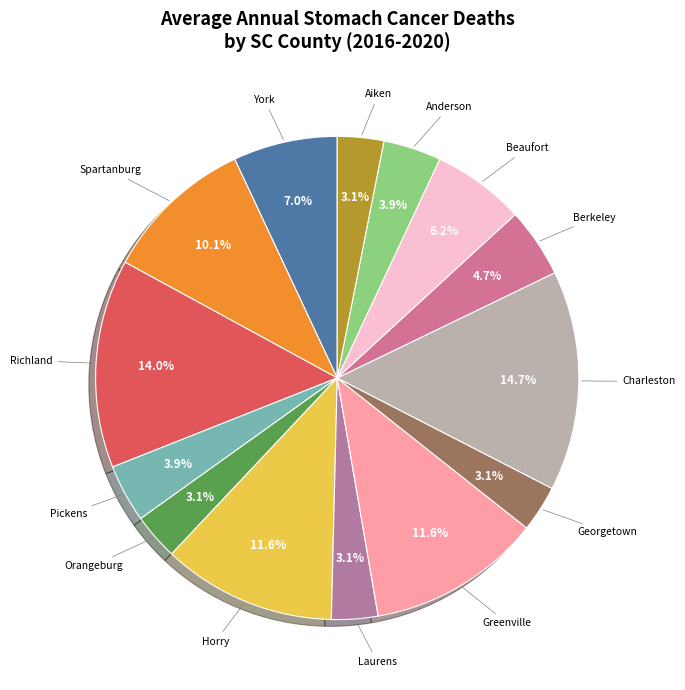

The Beaufort slice represents 6% of the pie. True or false?

True